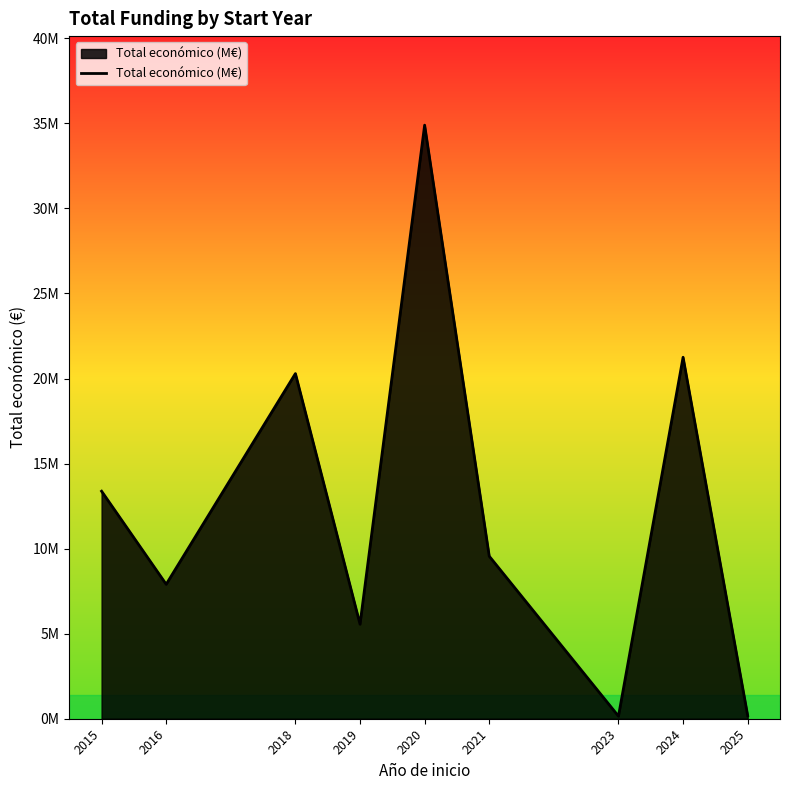

Where is the data nearest to the value 17523317?

2018